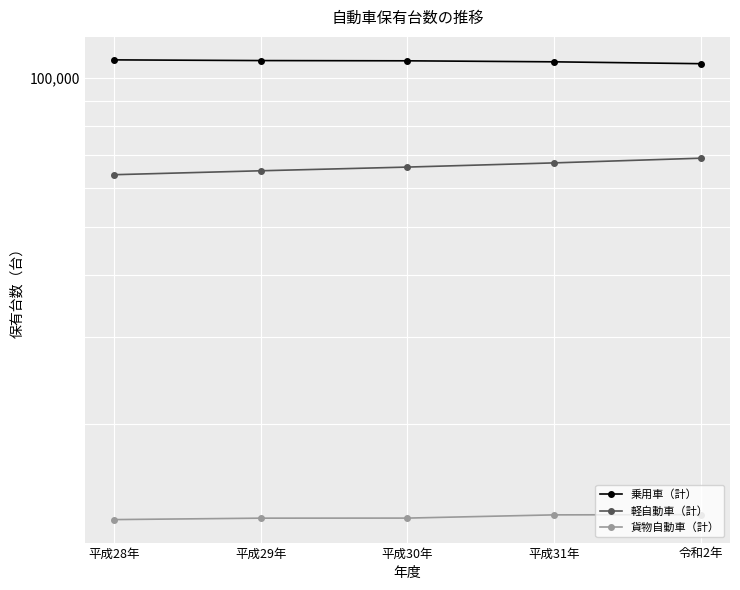

The 貨物自動車（計） series shows 23032 at 平成28年. True or false?

False